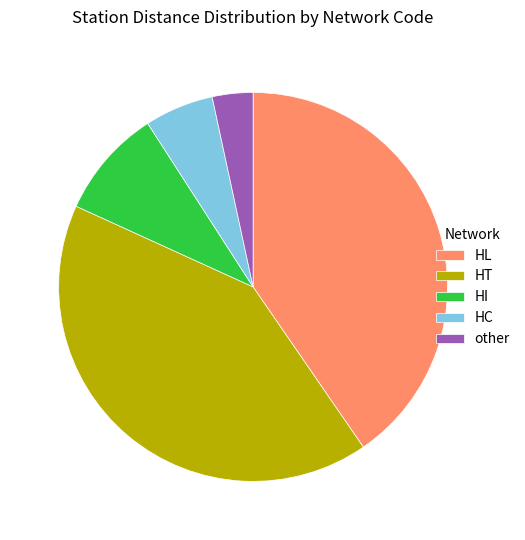

Approximately how many times larger is the value at HT compared to HI?

4.6